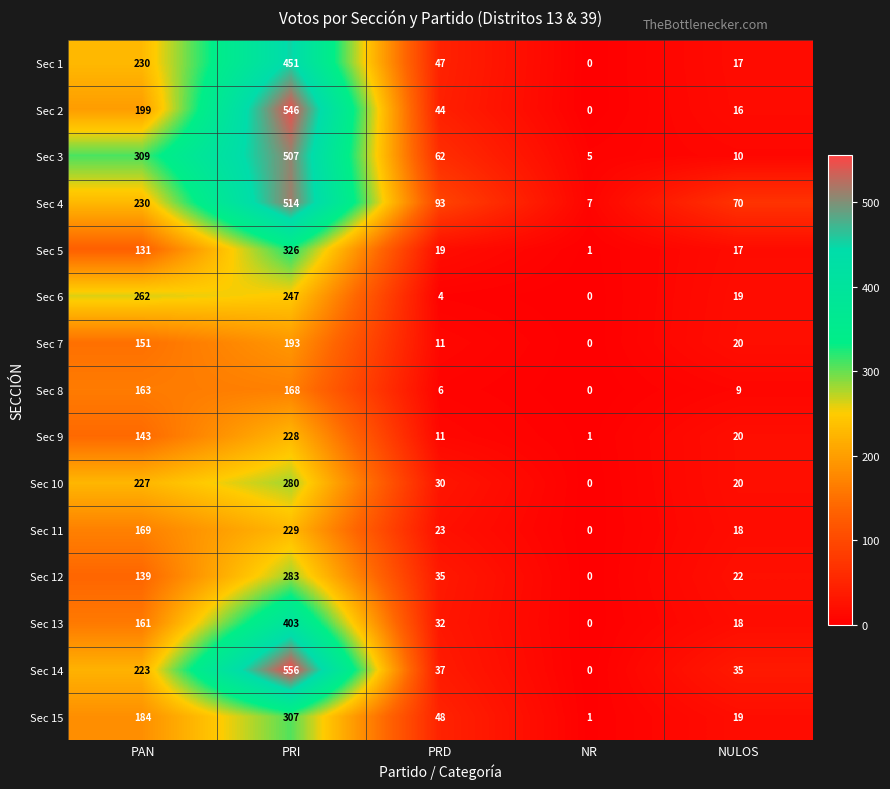

At which category does the chart reach its peak across all series?

PRI